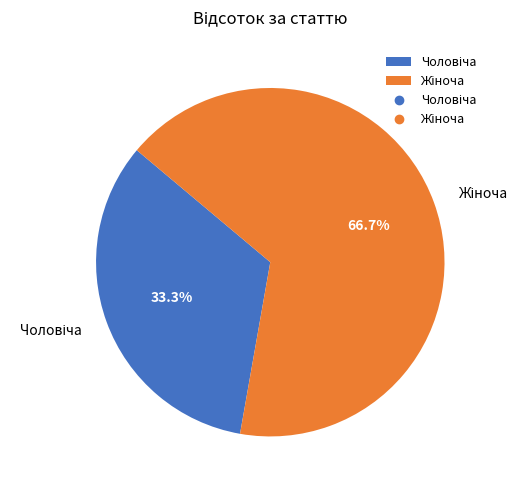

Which slice is the largest?

Жіноча